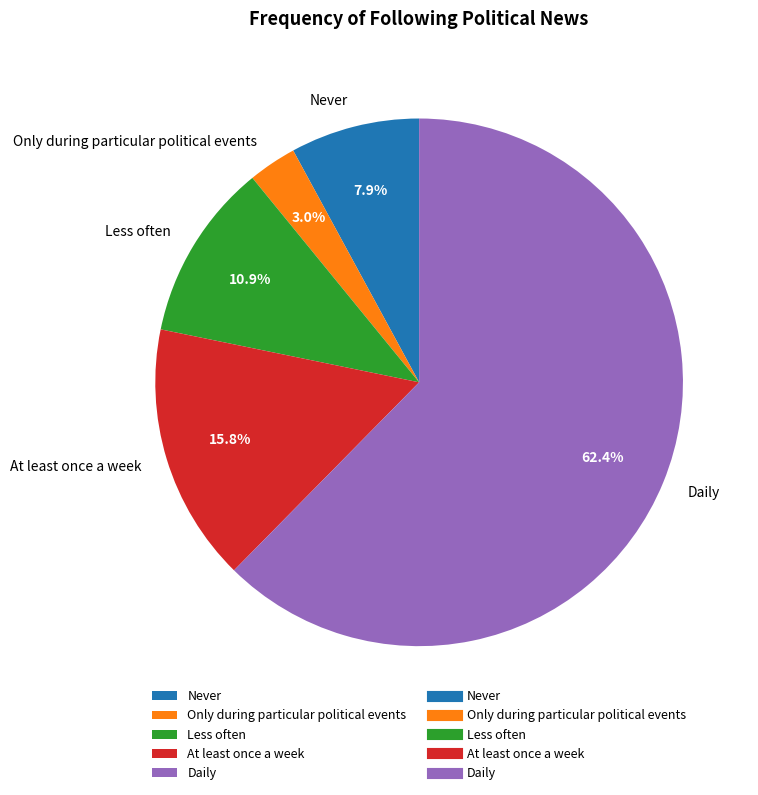

What percentage is the Never slice, to the nearest percent?

8%